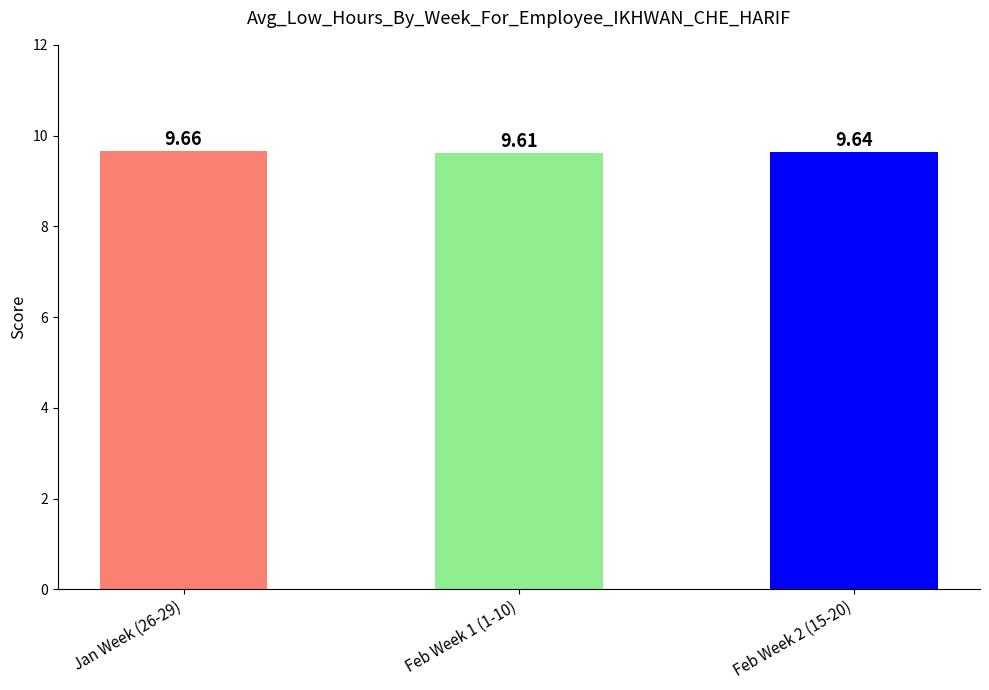

Reading left to right, list all the values displayed in this chart.

Jan Week (26-29)=9.7	Feb Week 1 (1-10)=9.6	Feb Week 2 (15-20)=9.6